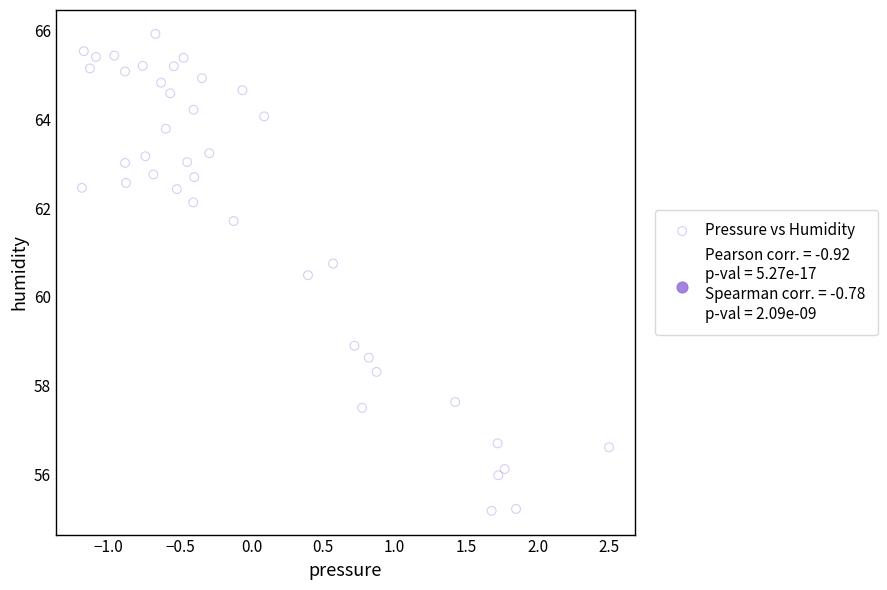

What Y value in the scatter plot is closest to 60?

60.5